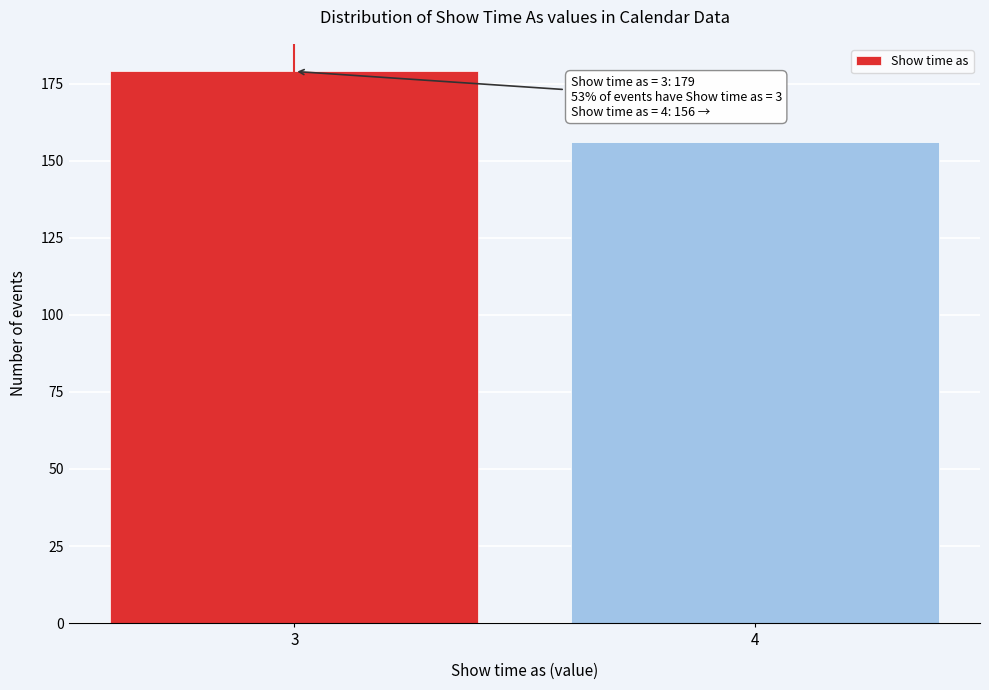

Reading left to right, what are all the values shown in this chart?

3=179	4=156